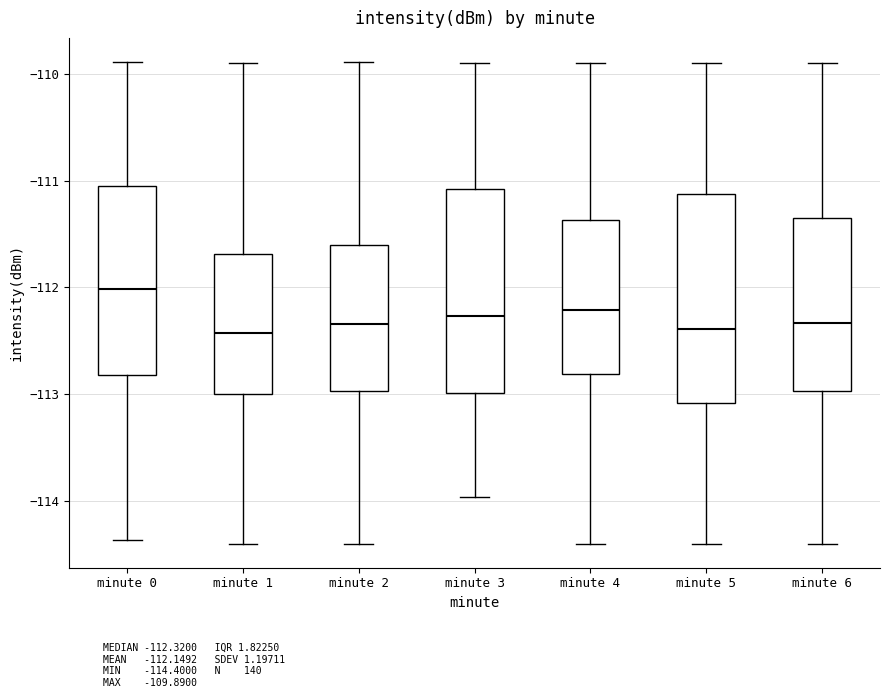

Which box's median line is the highest?

minute 0